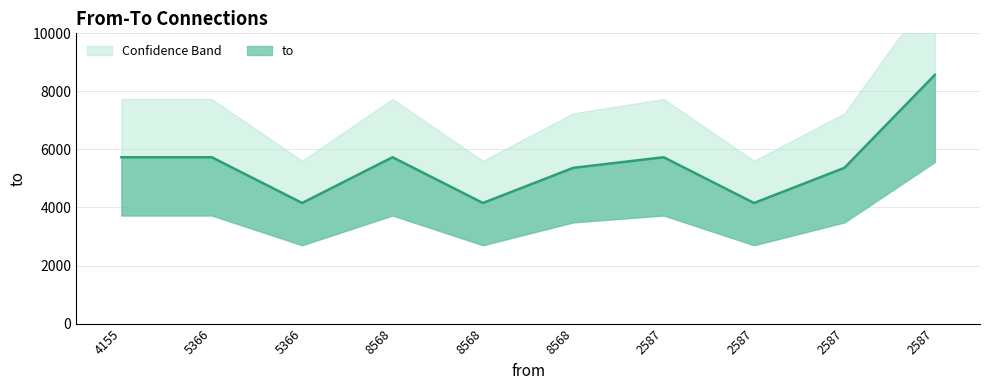

At which label is the value closest to 6361?

4155